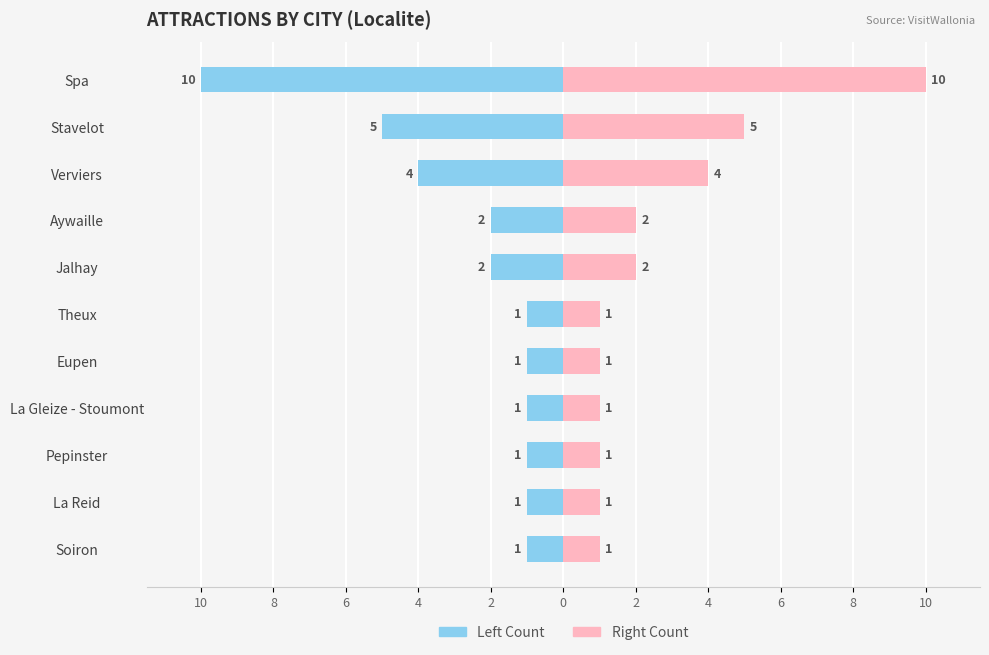

Rank the series by their maximum value, from lowest to highest.

Count (Left), Count (Right)